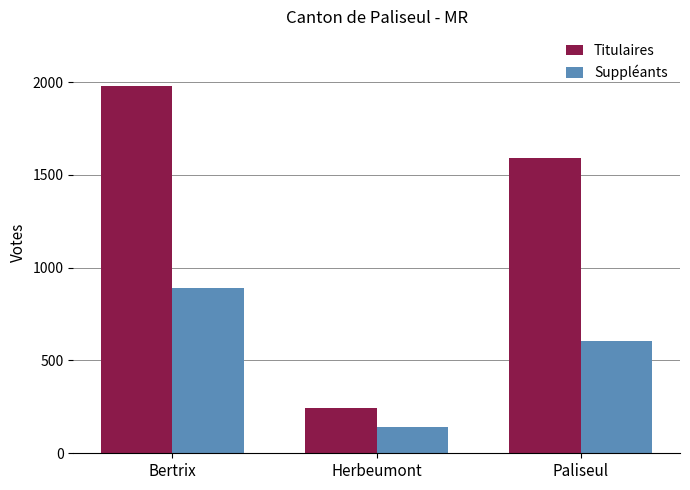

Rank the series at Paliseul from highest to lowest value.

Titulaires, Suppléants